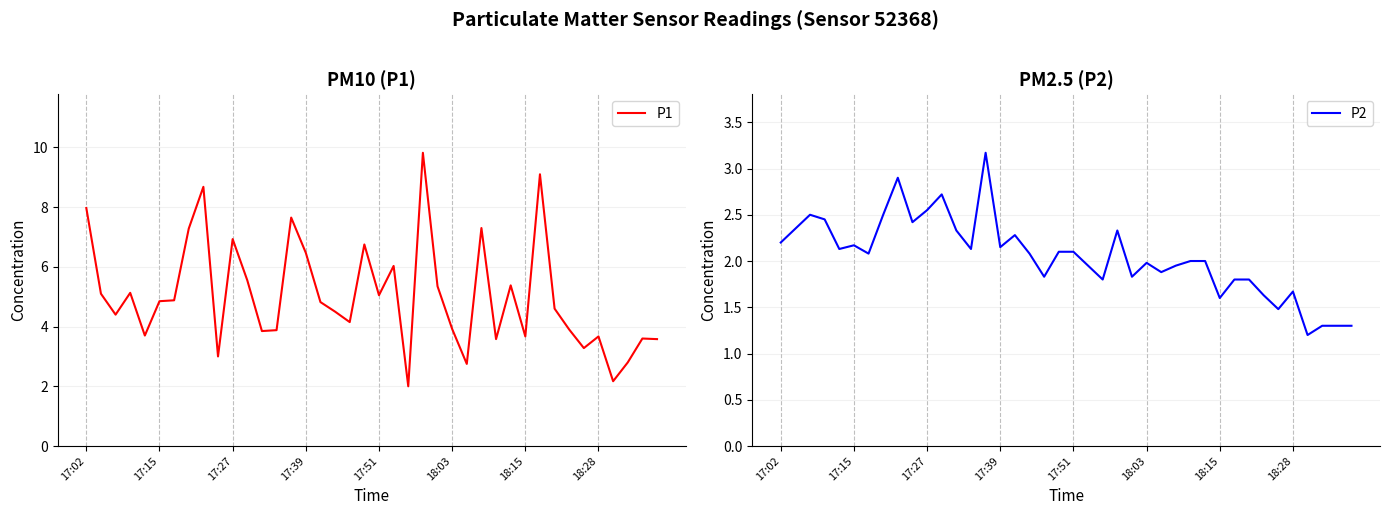

Is it true that P1 equals 2.4 at 18:03?

False